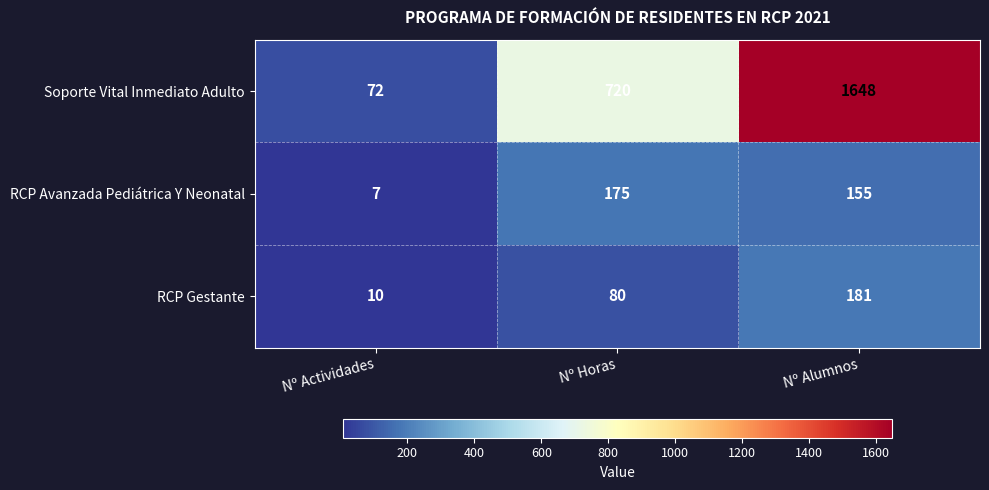

Reading left to right, what are all the values shown in this chart?

Soporte Vital Inmediato Adulto: 72	720	1648
RCP Avanzada Pediátrica Y Neonatal: 7	175	155
RCP Gestante: 10	80	181